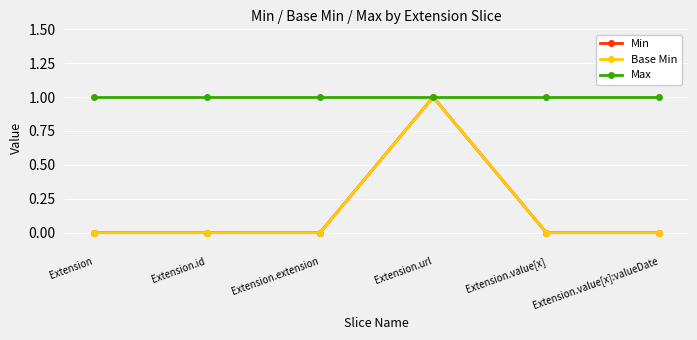

What is the total value across all series at Extension.extension?

1